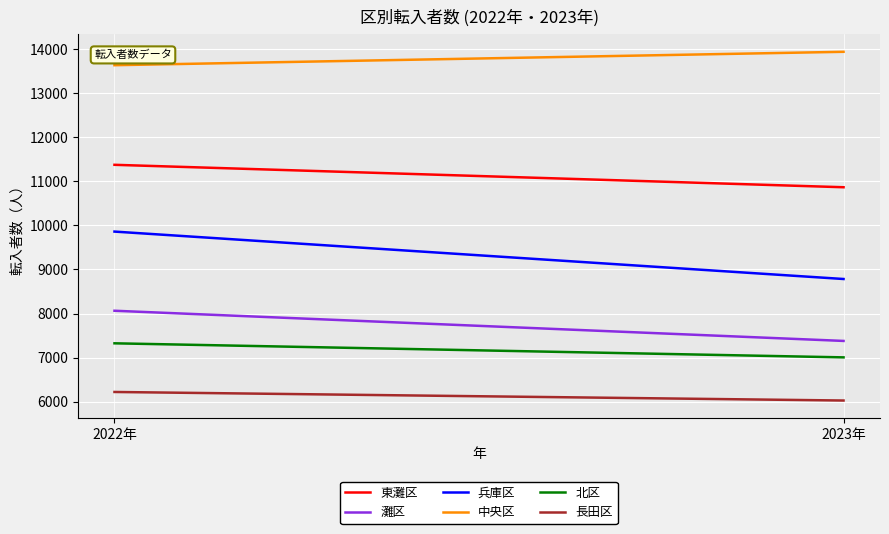

At which category does the chart reach its minimum across all series?

2023年